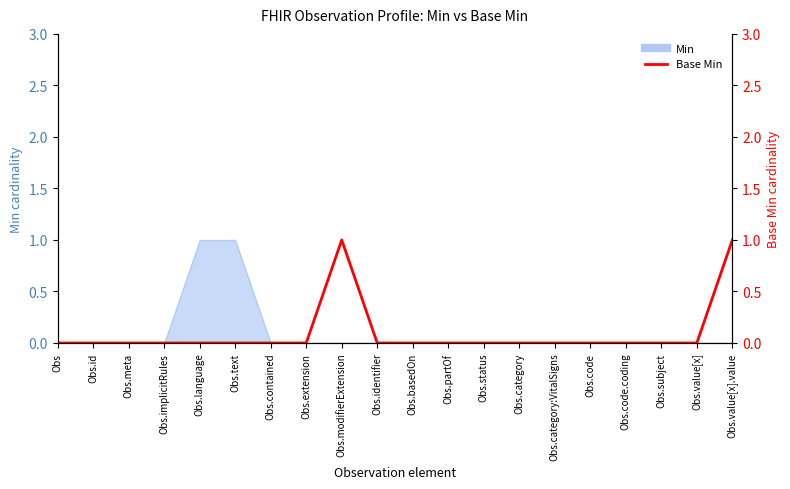

Which label corresponds to the smallest value in the chart?

Obs